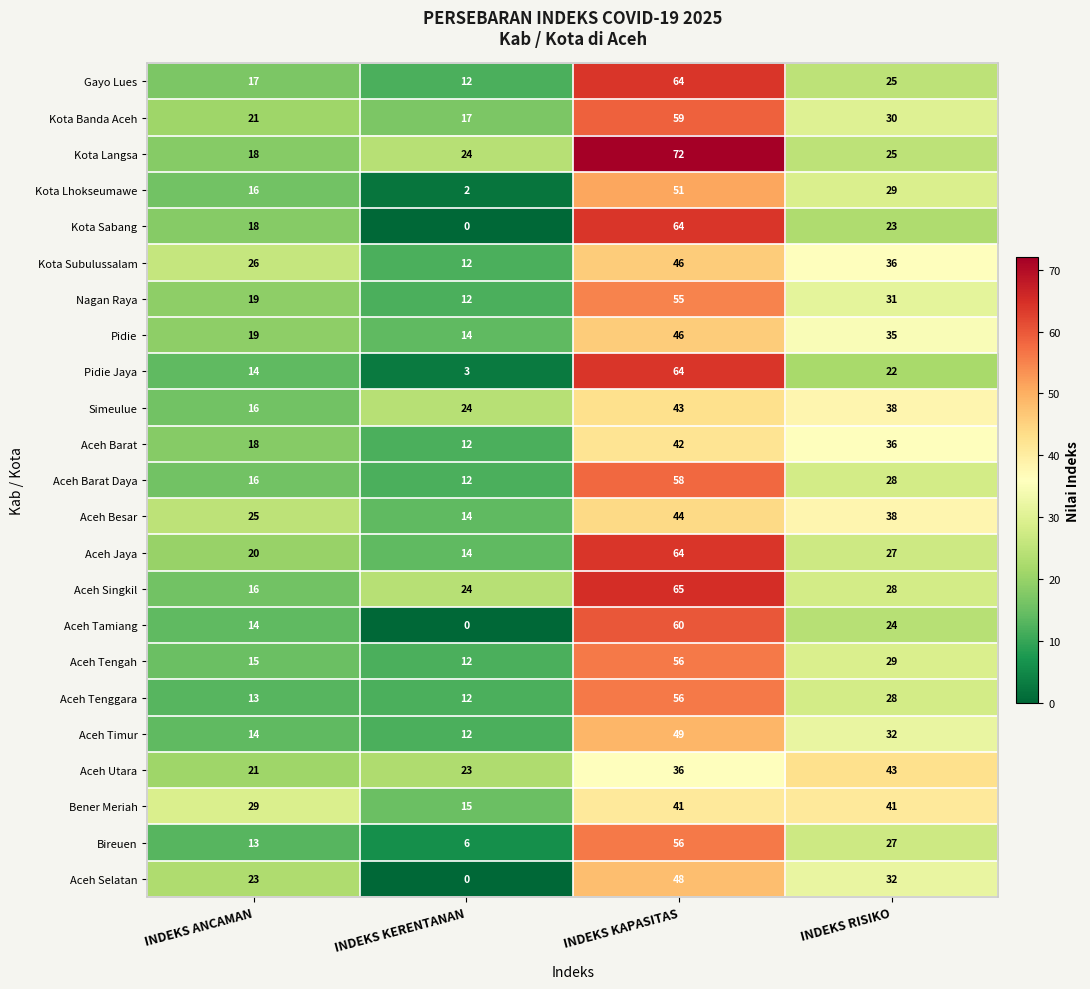

Which series has the widest spread of values?

Kota Sabang